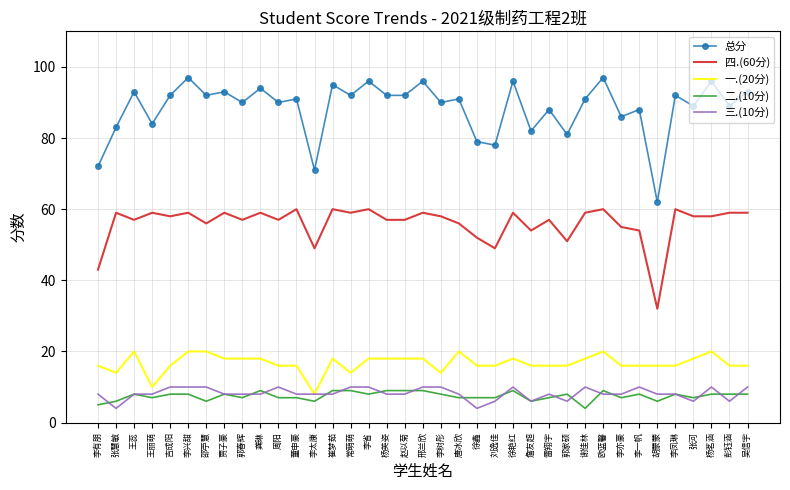

What is the minimum value for 总分?

62